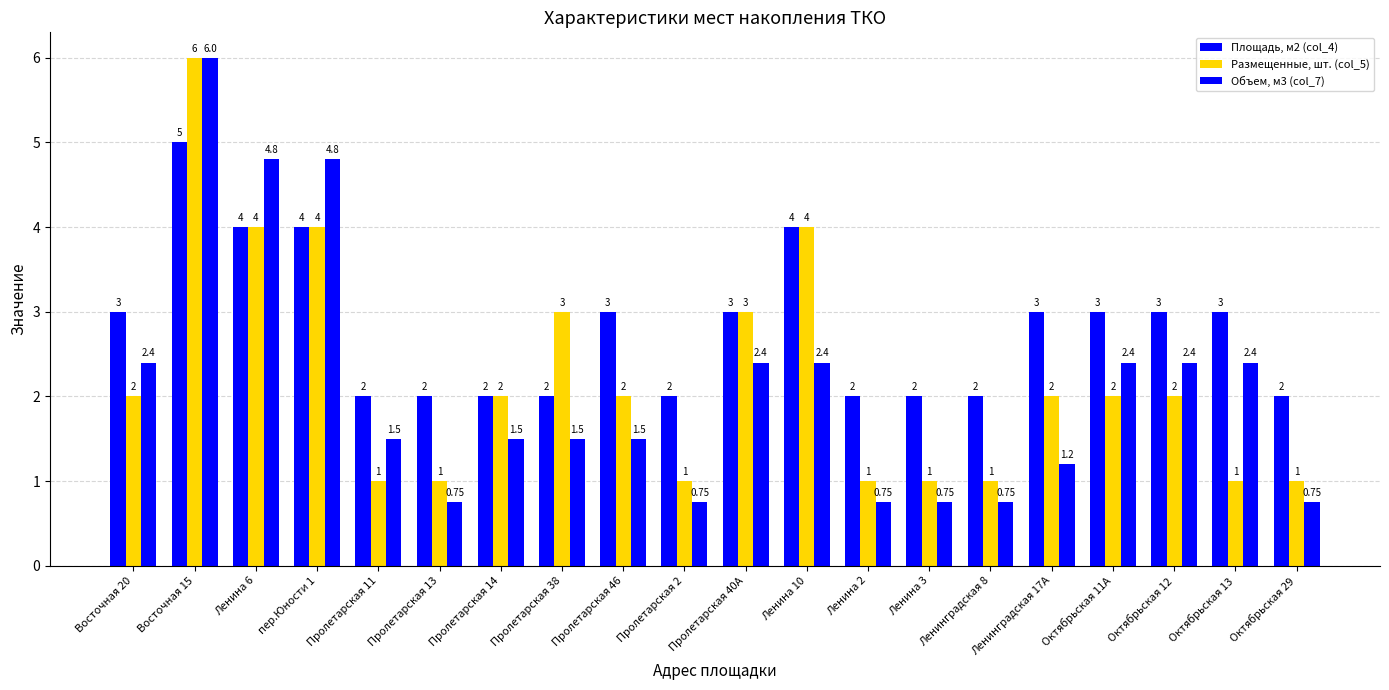

How many bars are there in each group?

3